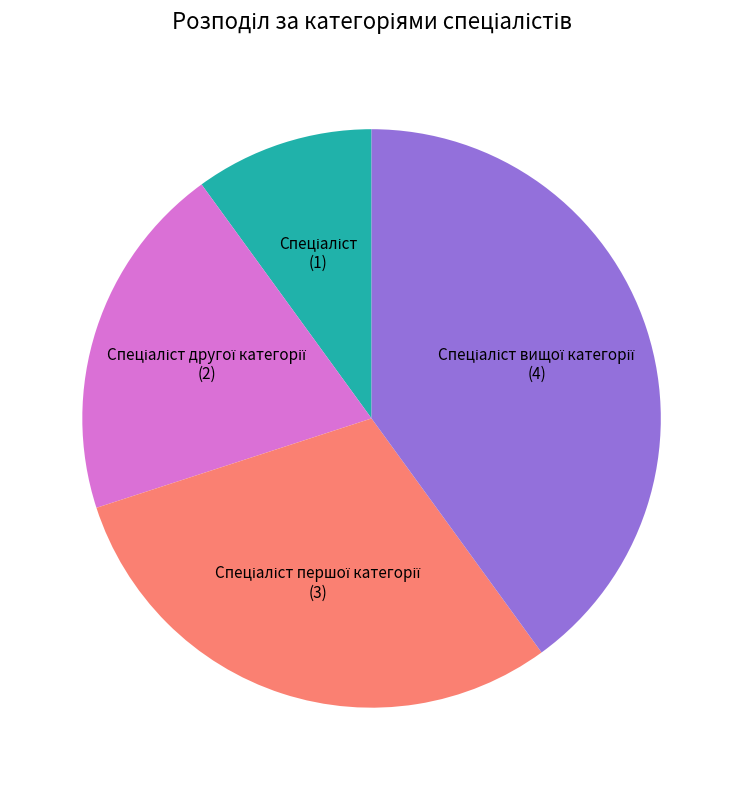

Does any single category account for the majority?

No